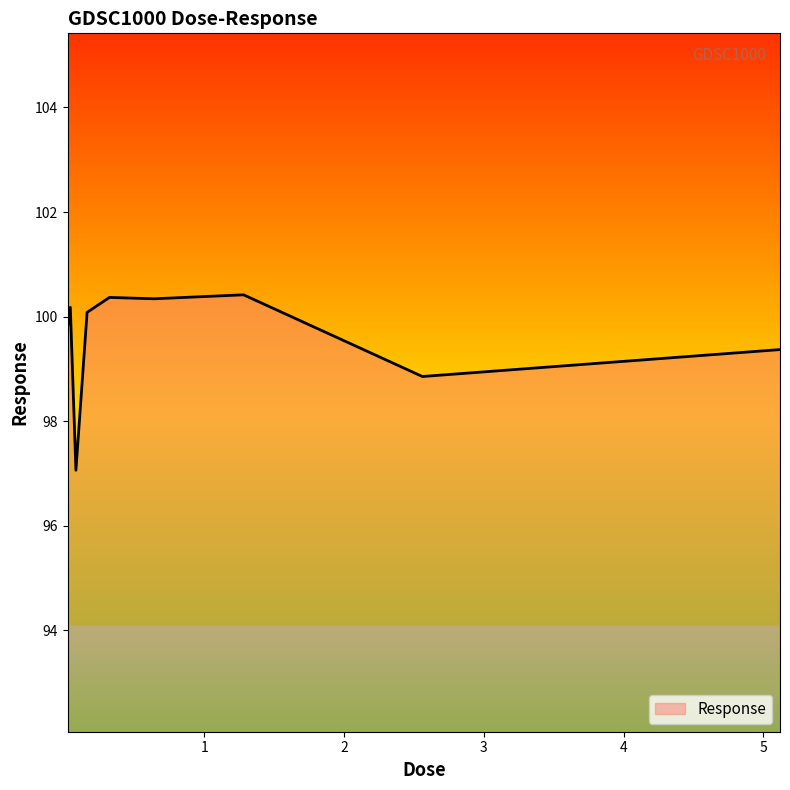

What is the minimum value shown in the chart?

97.1